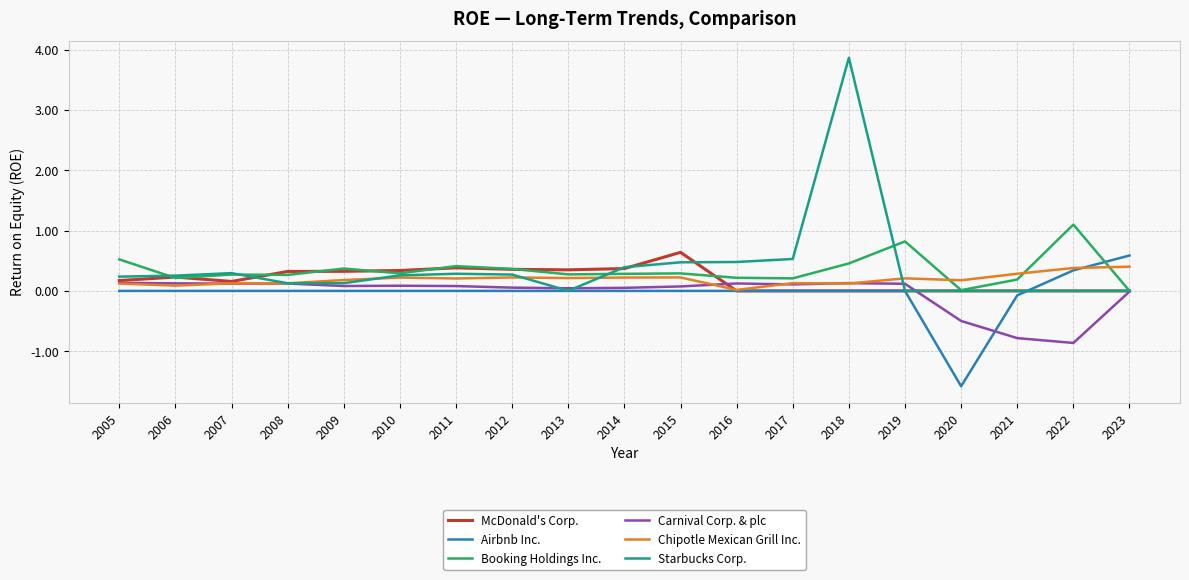

Which series changed the most between 2019 and 2020?

Airbnb Inc.